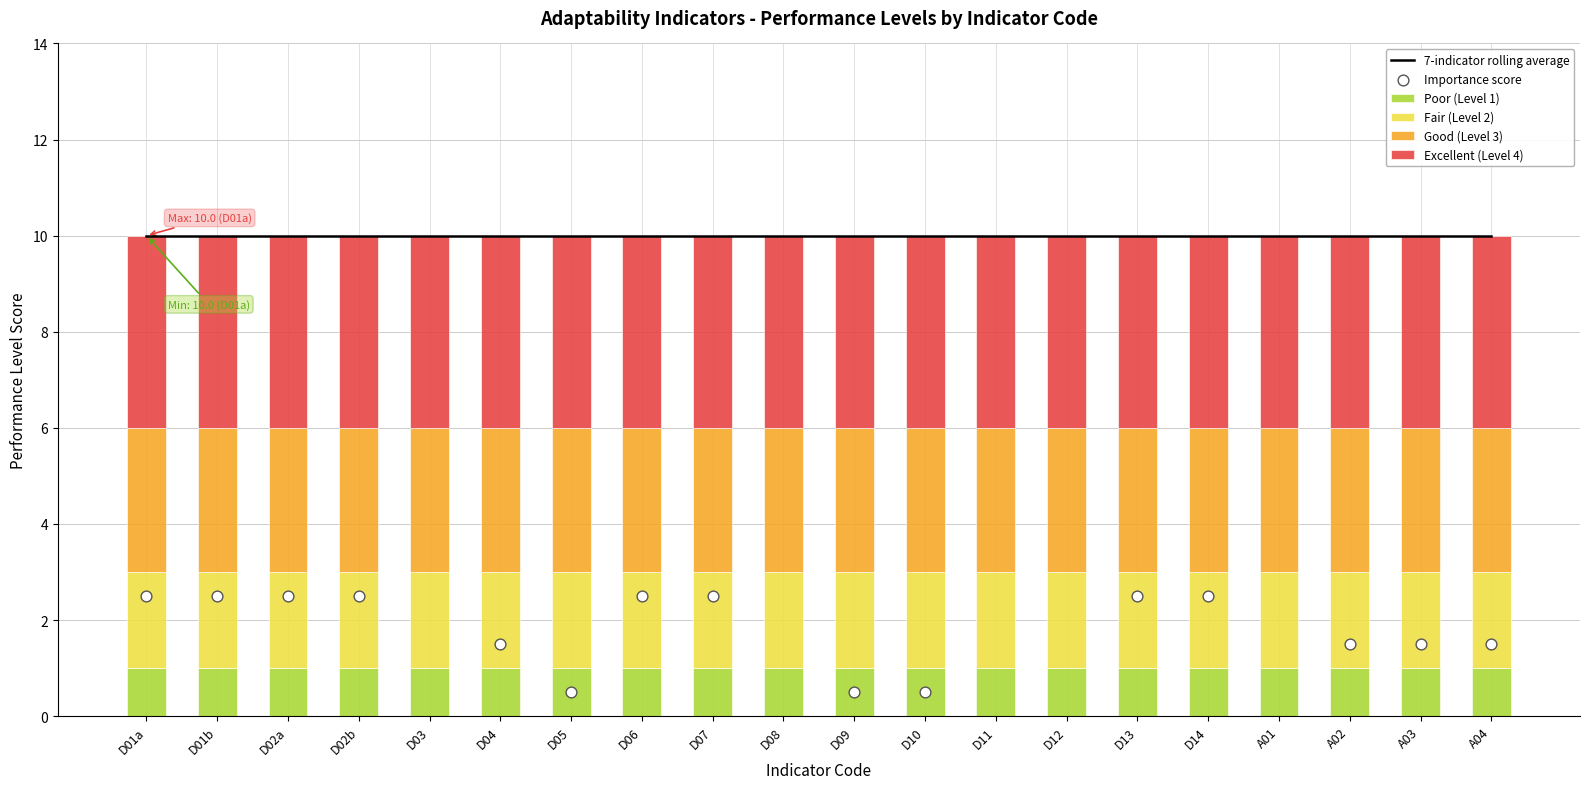

What are all the series names shown in the legend?

7-indicator rolling average, Poor (Level 1), Fair (Level 2), Good (Level 3), Excellent (Level 4), Importance score